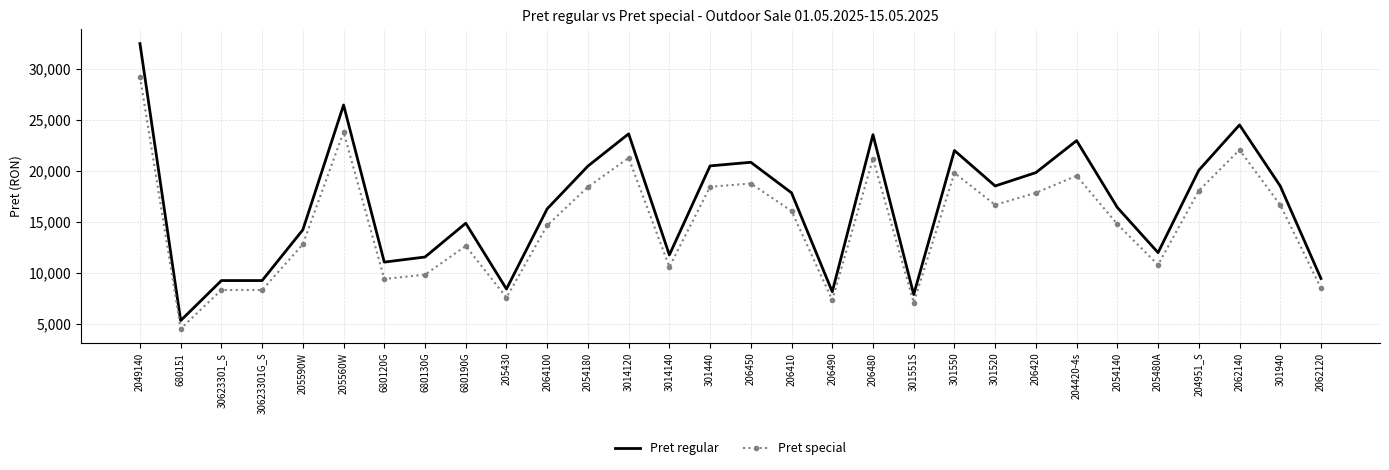

How many distinct data groups are displayed?

2